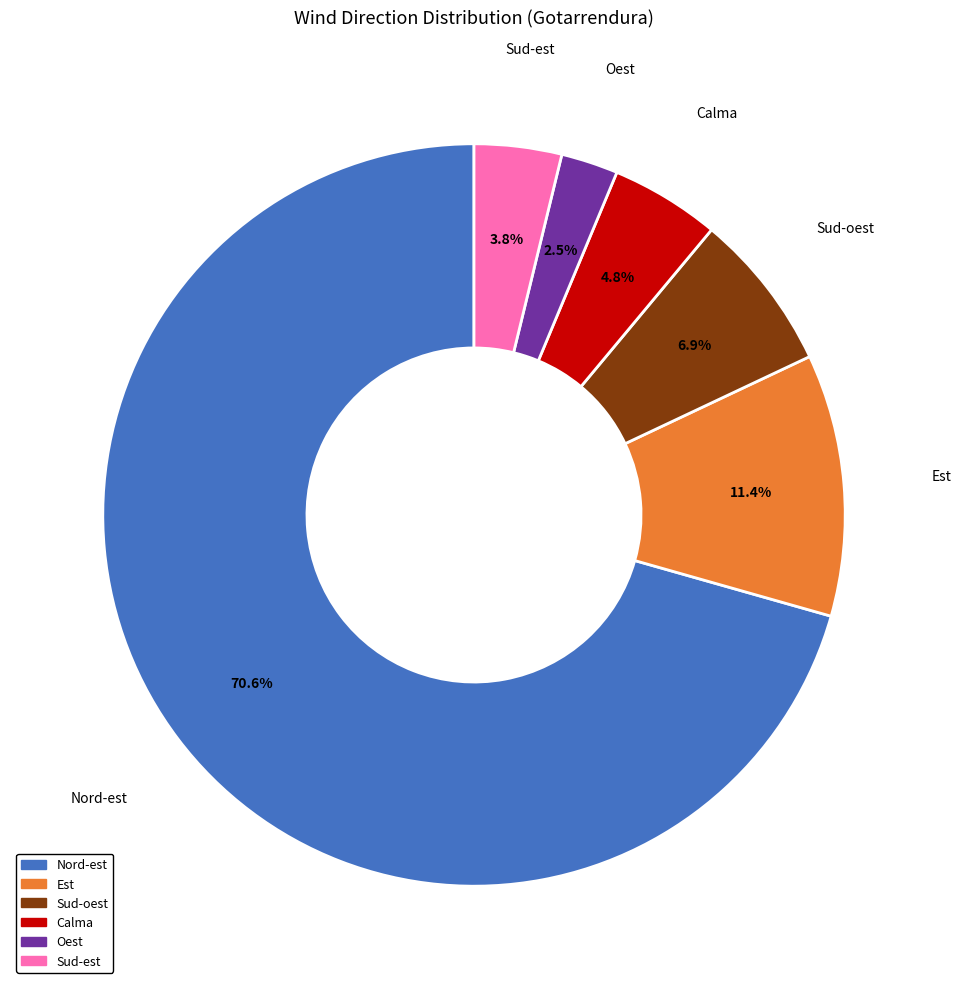

Is there a majority slice in this chart?

Yes